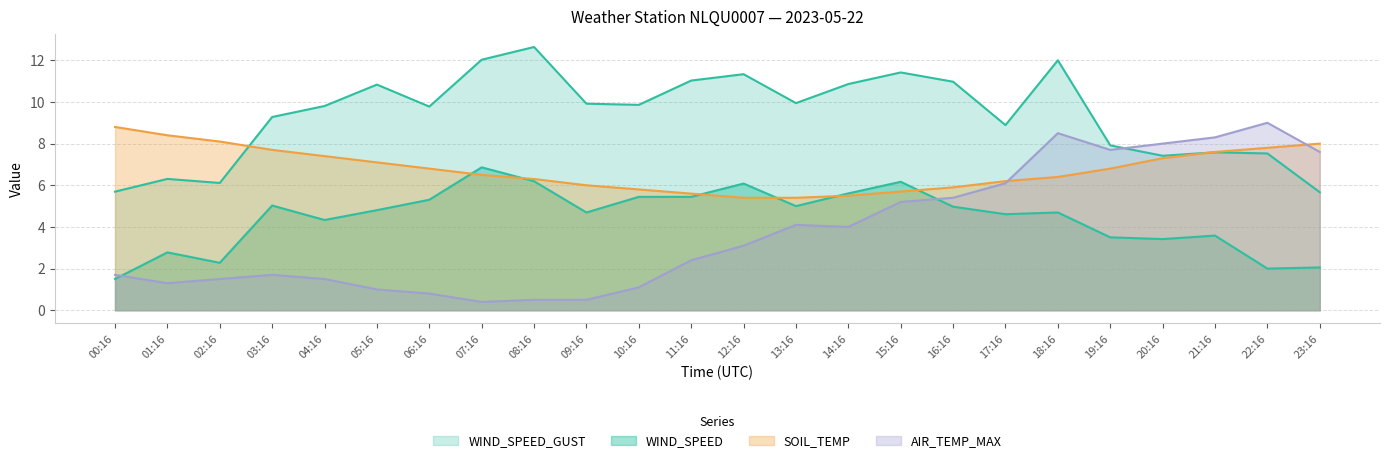

Between 16:16 and 03:16, which is larger?

16:16